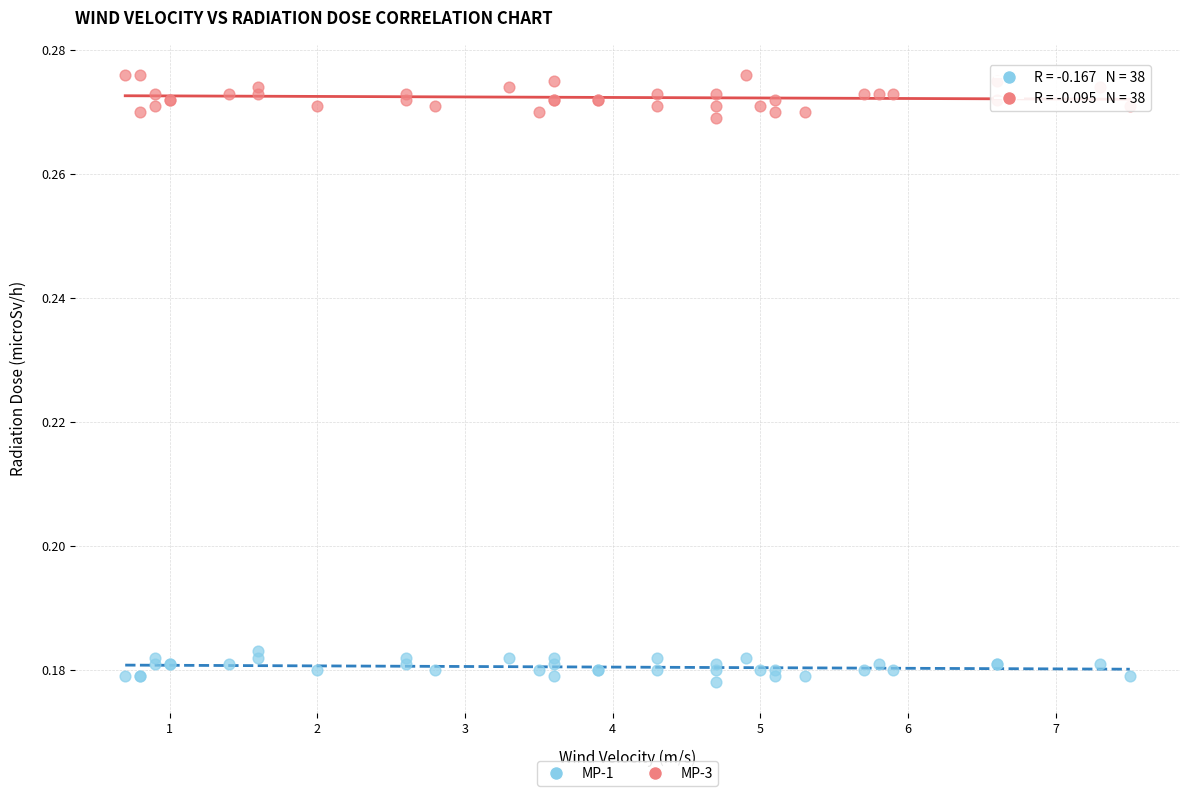

Which series reaches the minimum Y coordinate?

MP-1